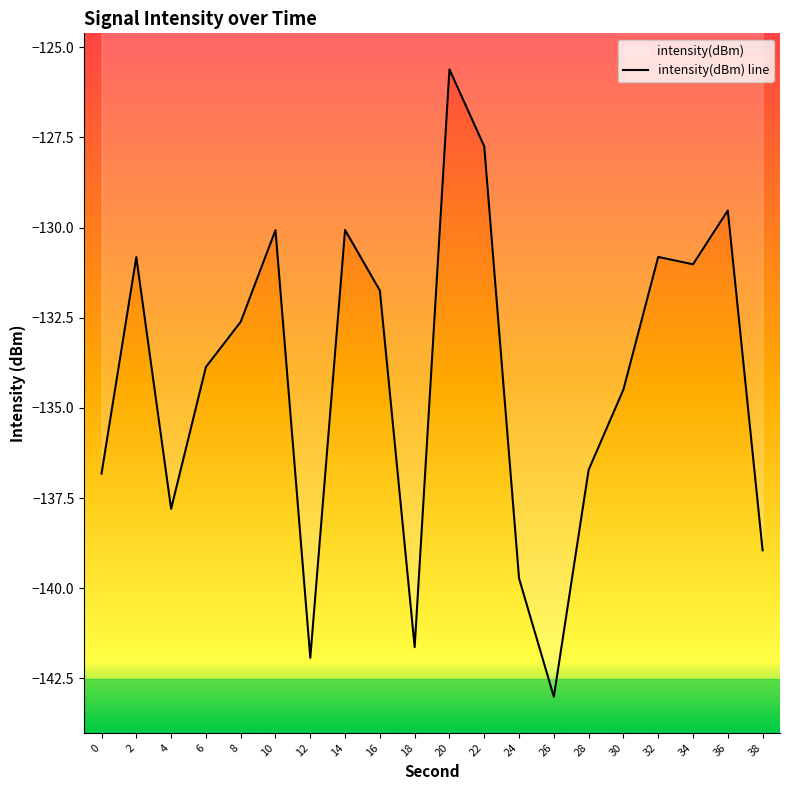

How many data points does each series have?

20